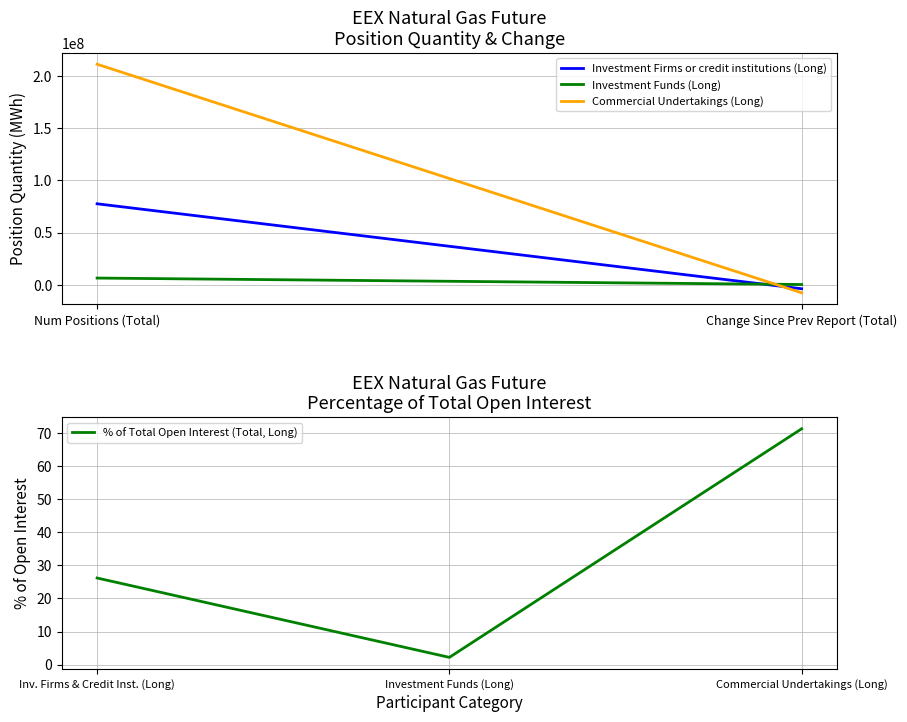

At which label is the value closest to 36?

Inv. Firms & Credit Inst. (Long)